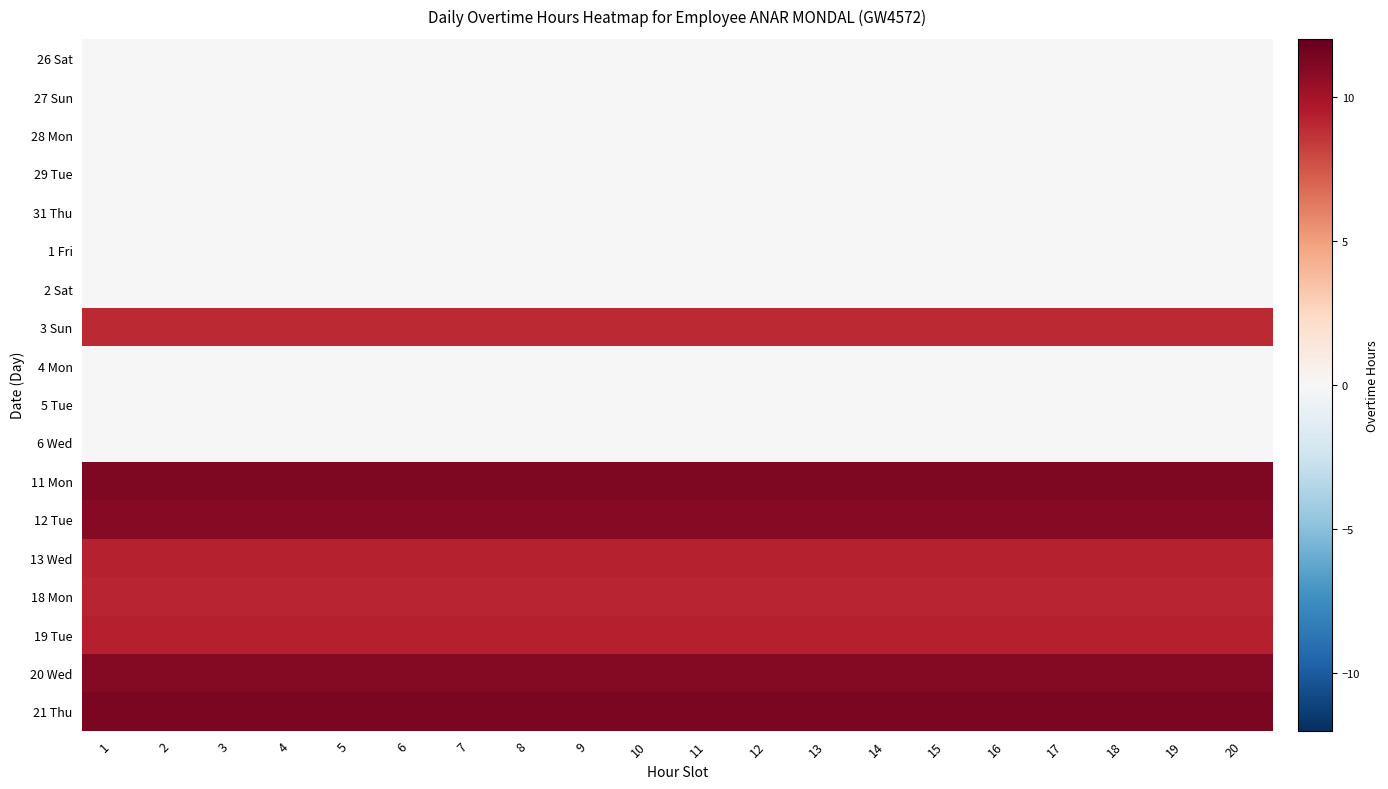

What is the total value across all series at 8?

81.1